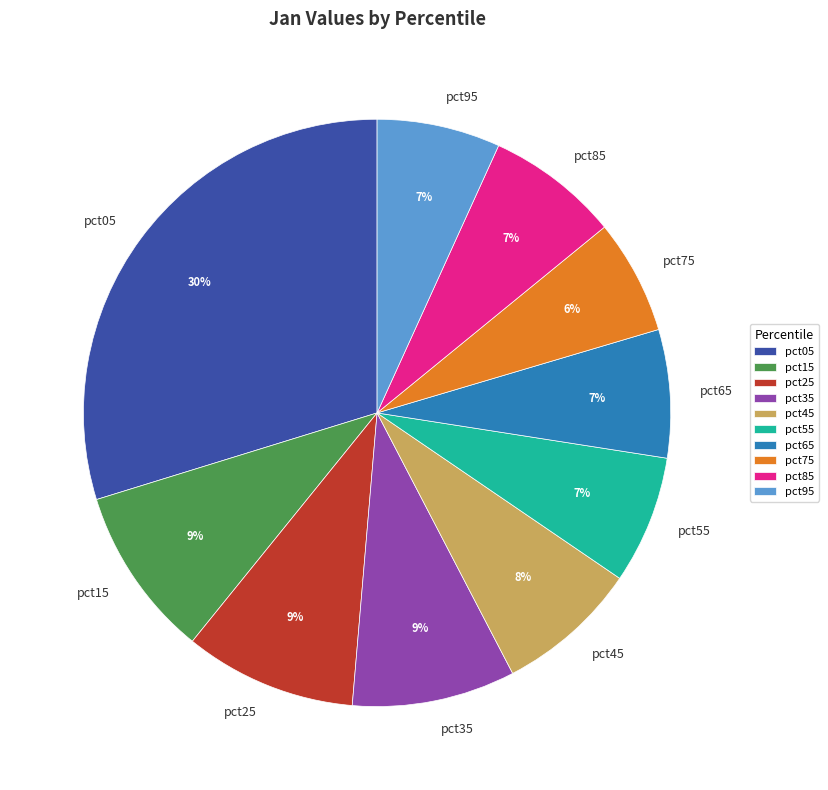

Is the sum of pct35 and pct05 greater than half?

No